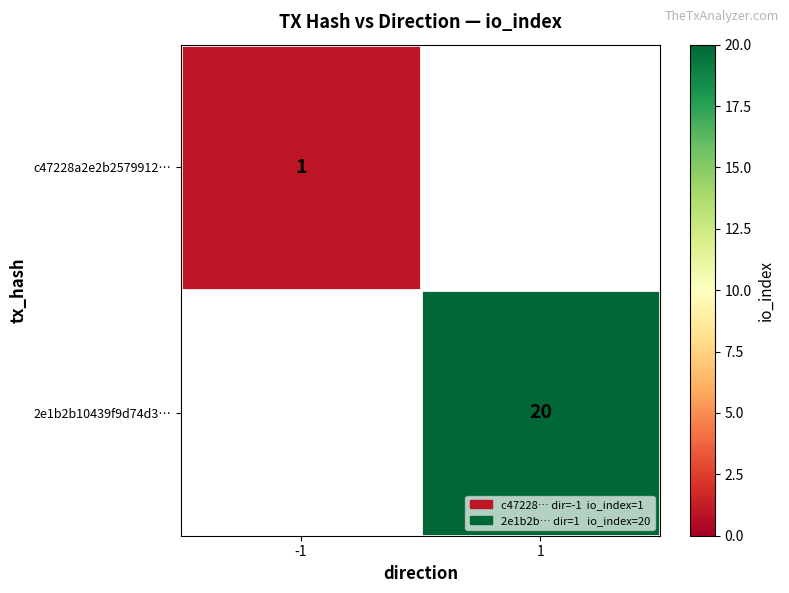

Is it true that c47228a2e2b2579912… equals 0.2 at -1?

False